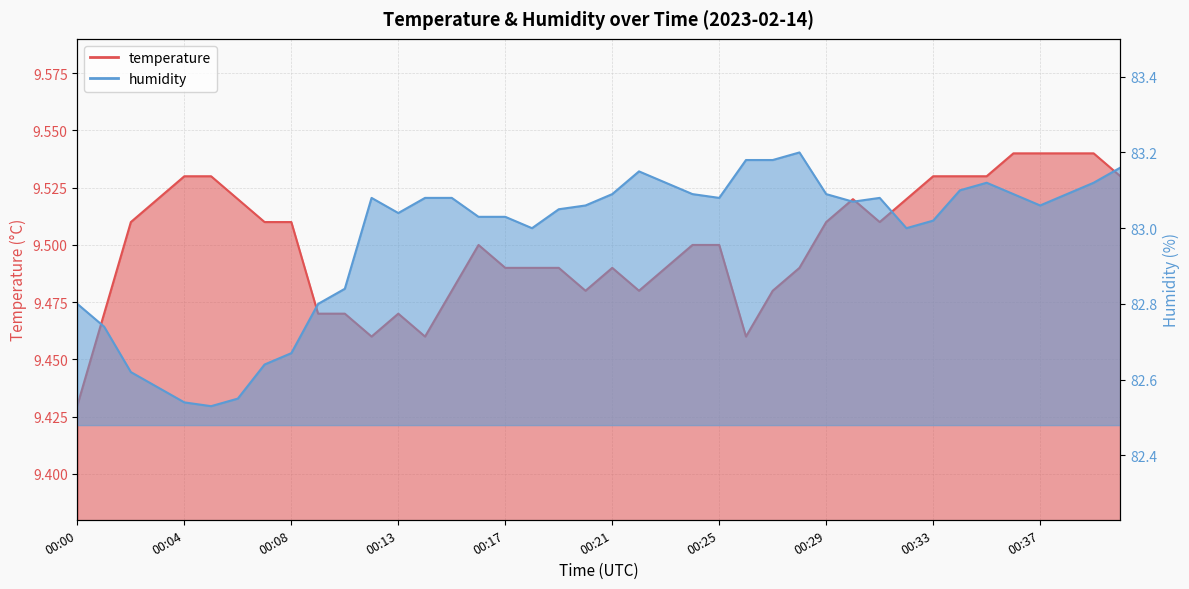

How many data points in humidity are less than 83?

11